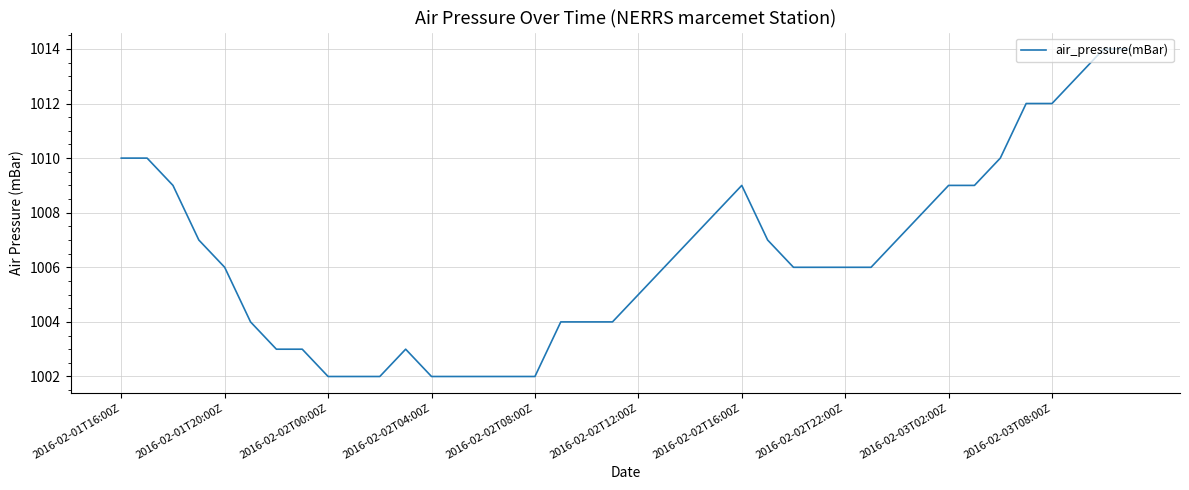

What is the difference between the maximum and minimum values?

12